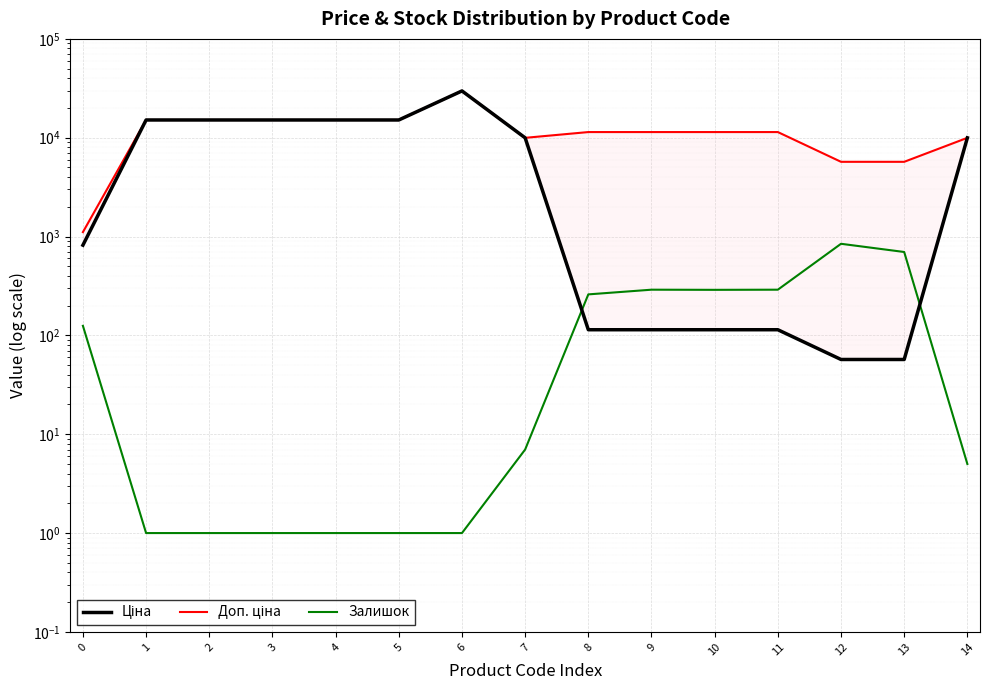

Reading right to left, what are all the values shown in this chart?

Ціна: 9975.0	57.0	57.0	114.1	114.1	114.1	114.1	9975.0	29747.2	15120.0	15120.0	15120.0	15120.0	15120.0	818.5
Доп. ціна: 9975.0	5705.0	5705.0	11410.0	11410.0	11410.0	11410.0	9975.0	29747.2	15120.0	15120.0	15120.0	15120.0	15120.0	1109.2
Залишок: 5.0	698.0	845.0	290.0	289.0	290.0	260.0	7.0	1.0	1.0	1.0	1.0	1.0	1.0	125.0